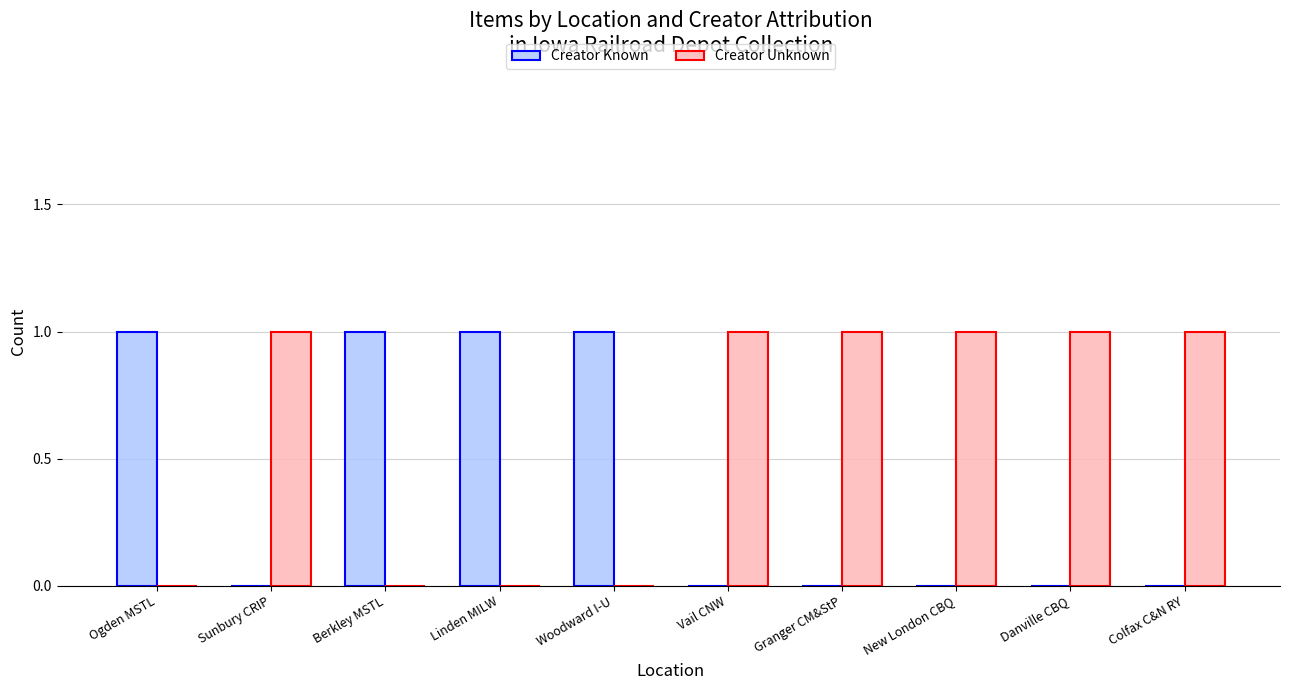

Is it true that Creator Known equals 0 at New London CBQ?

True